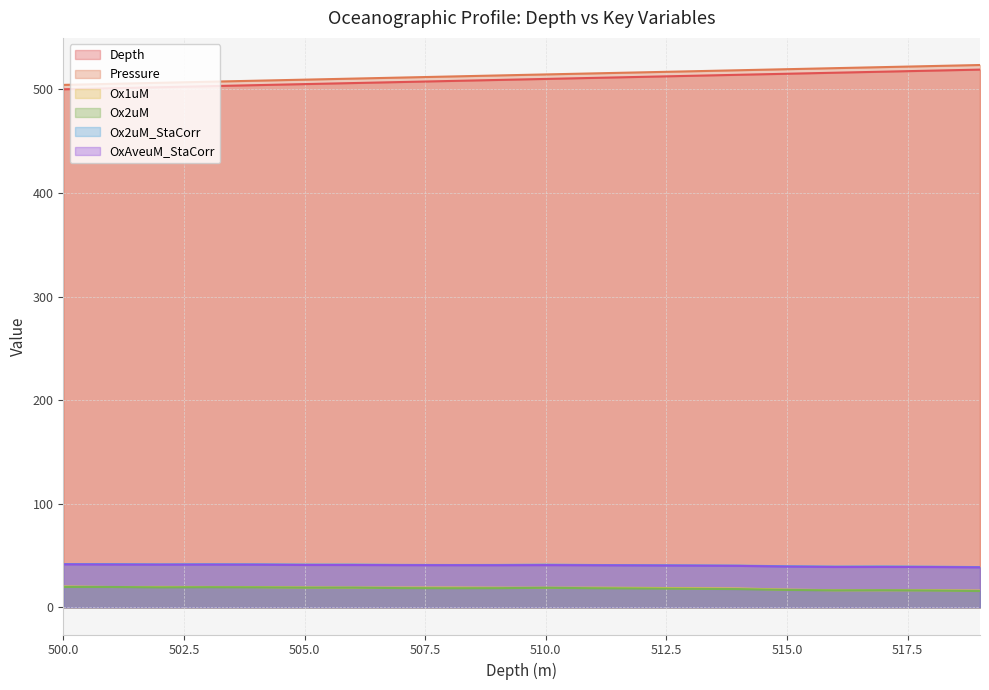

The Ox1uM series shows 10.7 at 514. True or false?

False